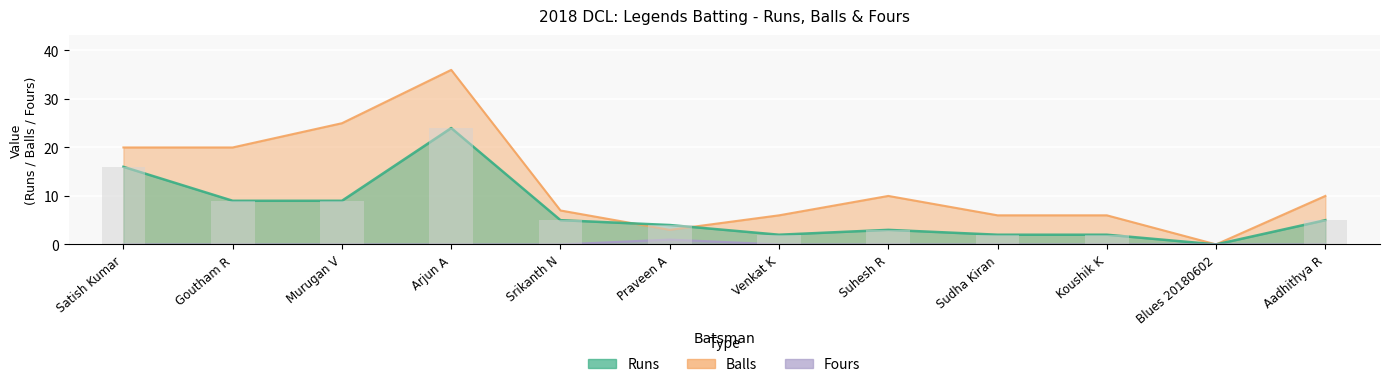

What is the label of the 11th bar from the left?

Blues 20180602